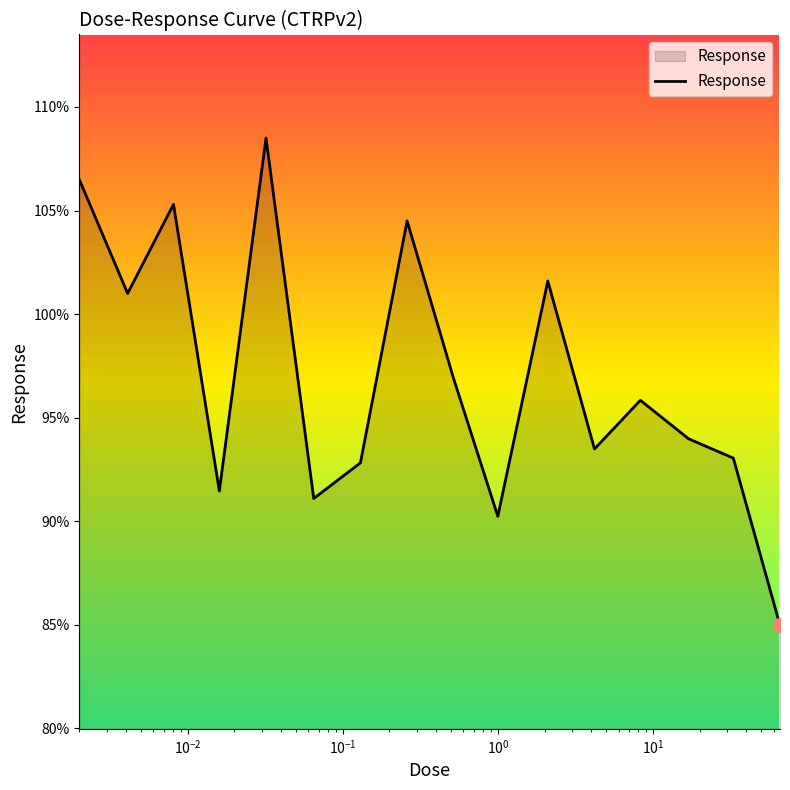

What is the smallest value displayed?

85.0